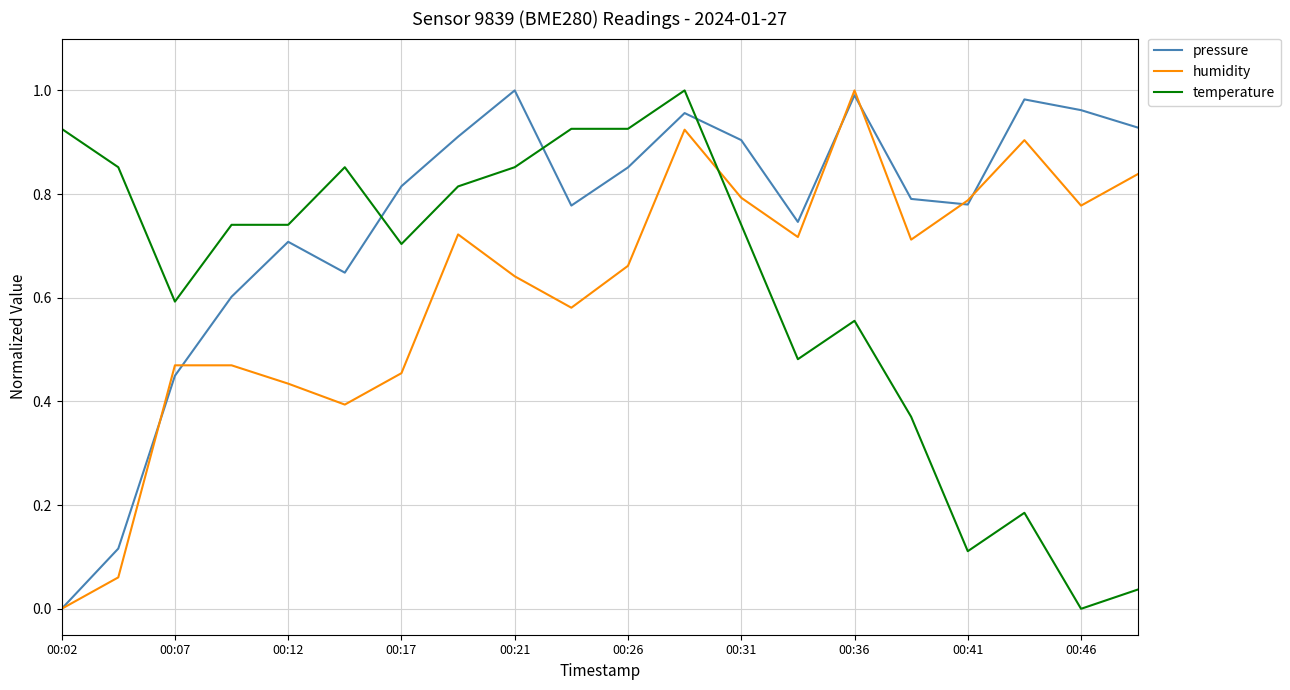

In pressure, how many points are lower than both neighbors (excluding endpoints)?

4